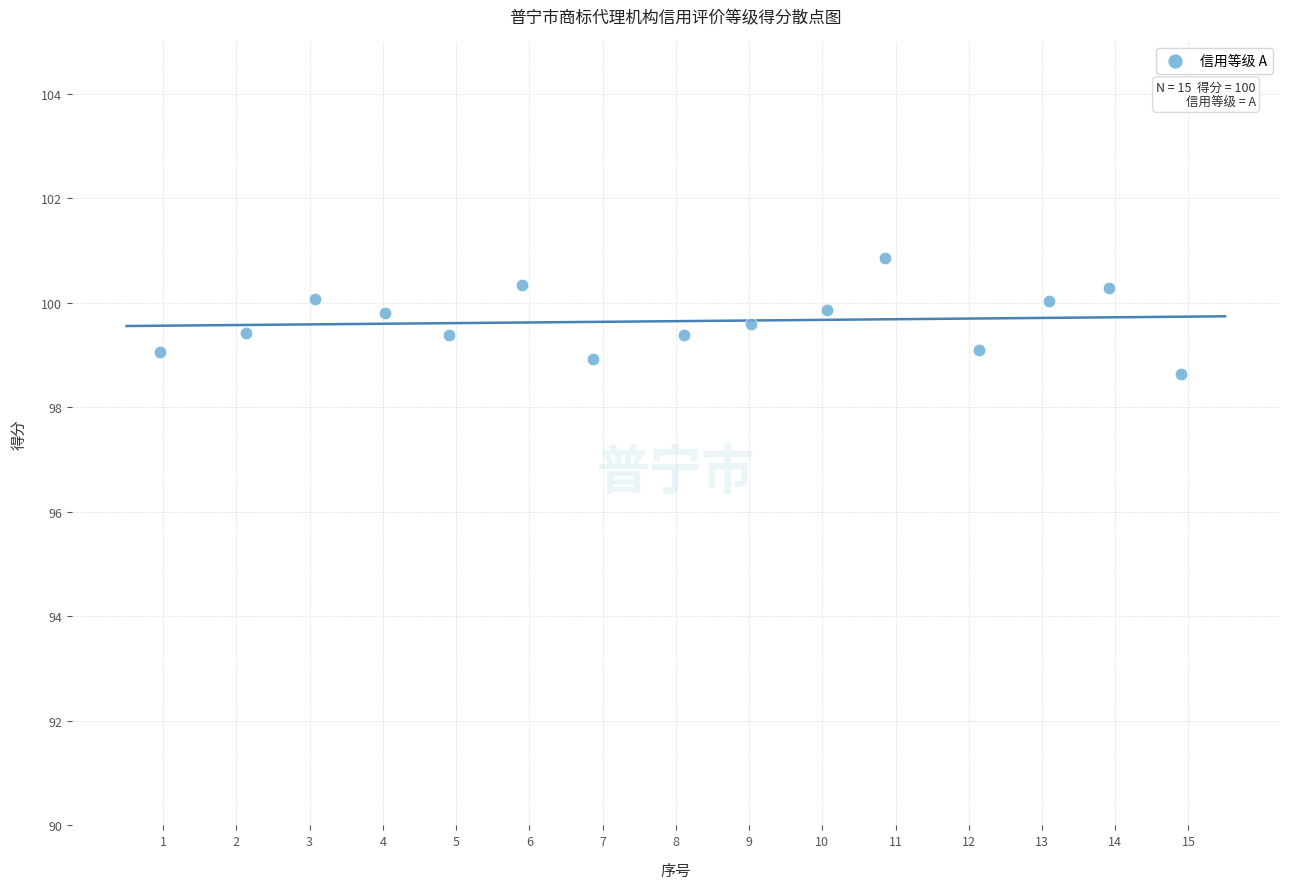

What is the range of X values (max minus min)?

13.9